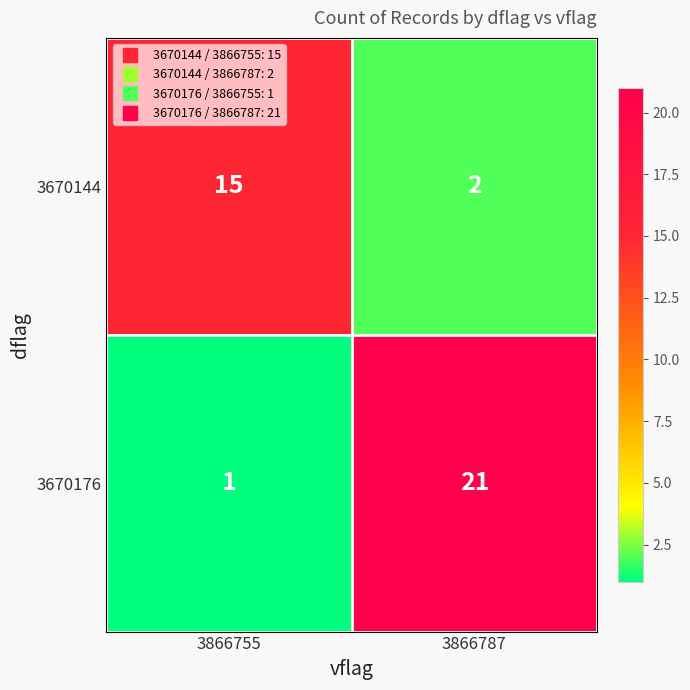

How many series are shown in this chart?

2